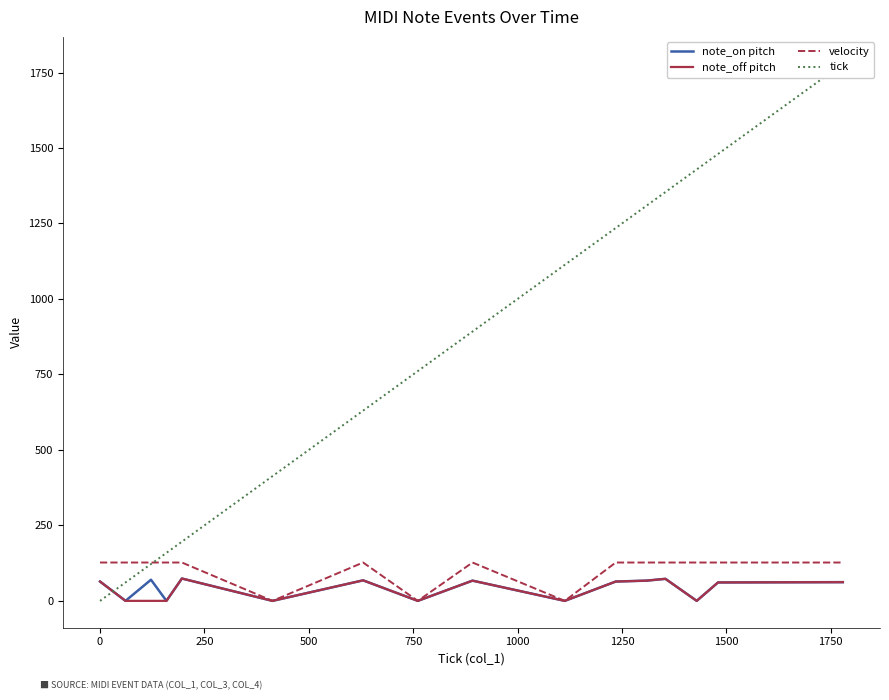

What is the maximum value for note_on pitch?

74